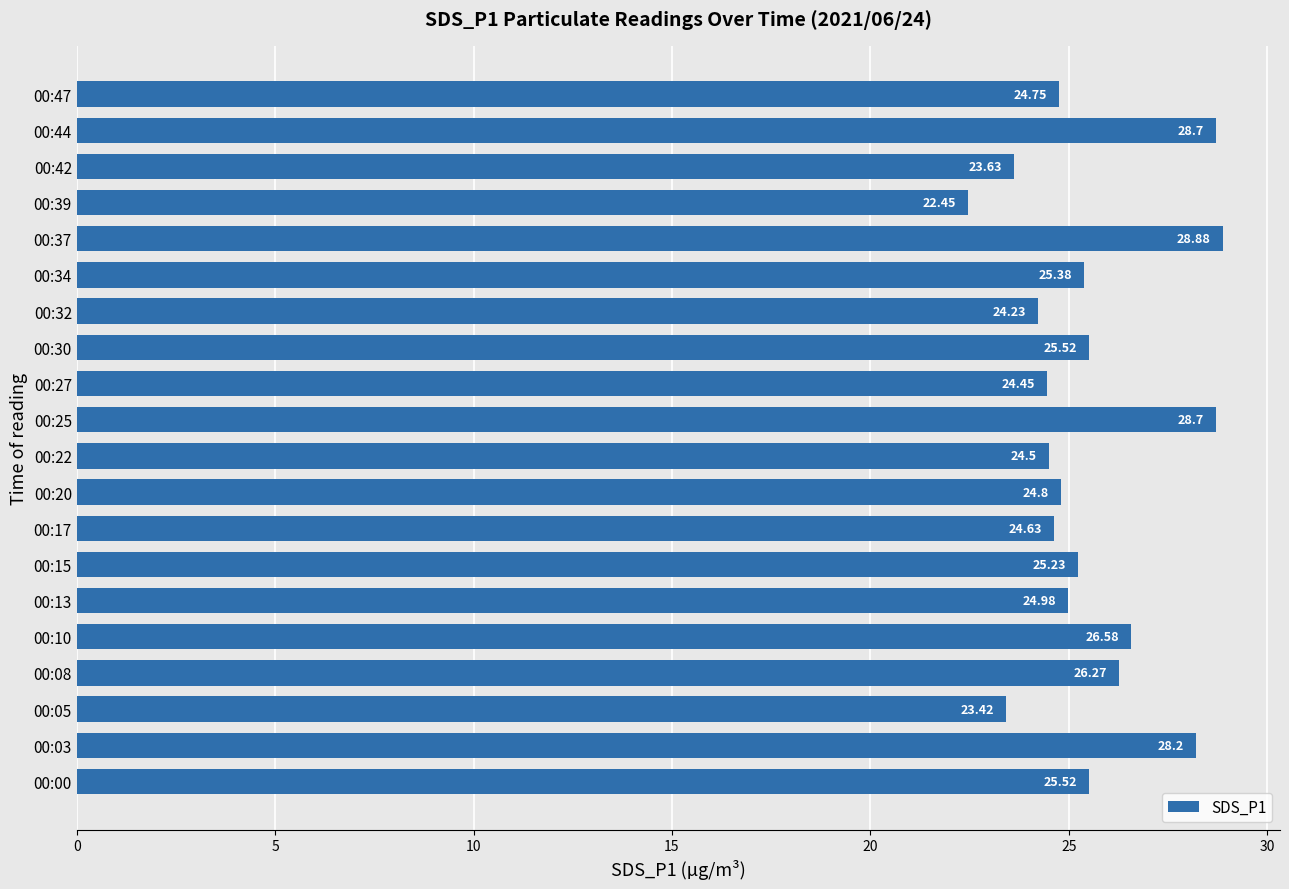

Approximately how many times larger is the value at 00:03 compared to 00:32?

1.2